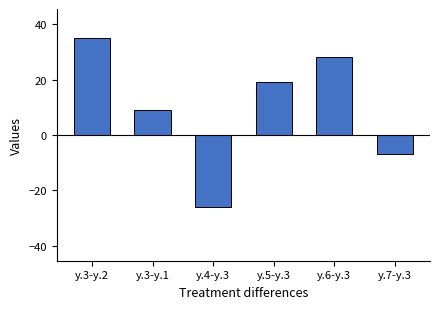

List the labels in order of value, largest first.

y.3-y.2, y.6-y.3, y.5-y.3, y.3-y.1, y.7-y.3, y.4-y.3